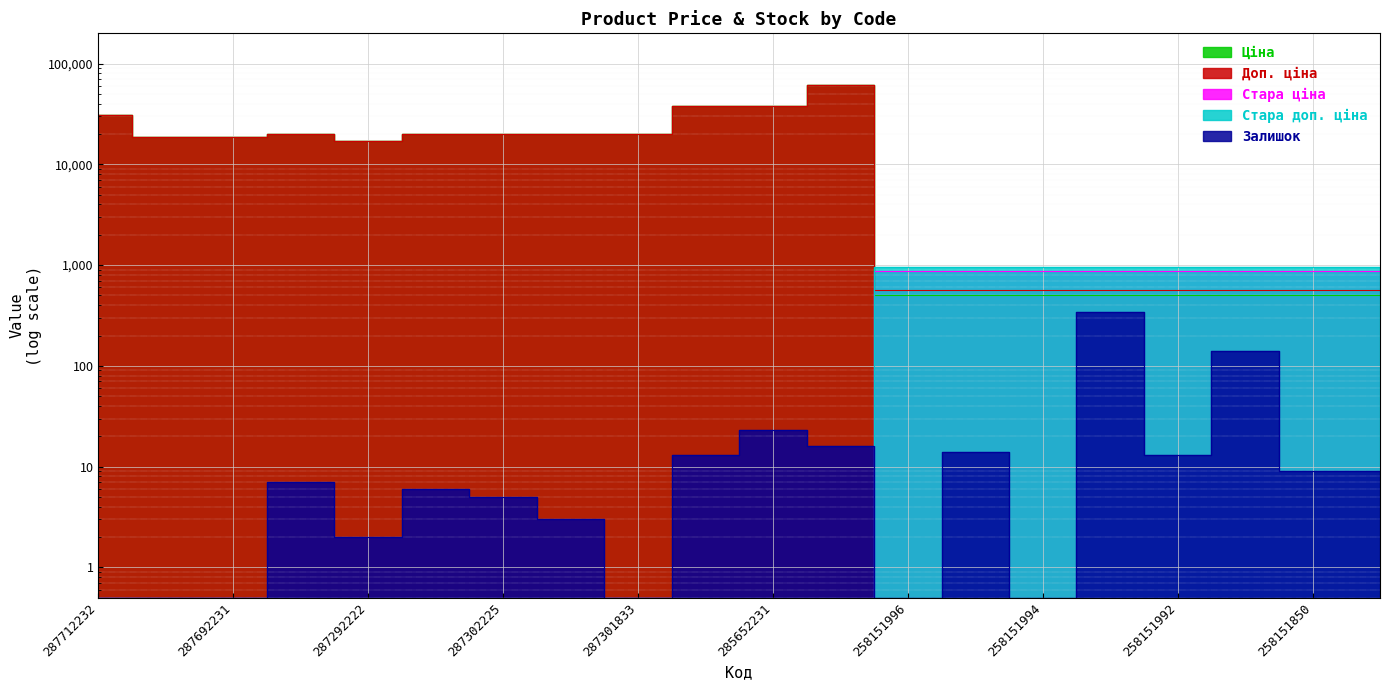

The value of Стара доп. ціна at 287292222 is 0.5. True or false?

True